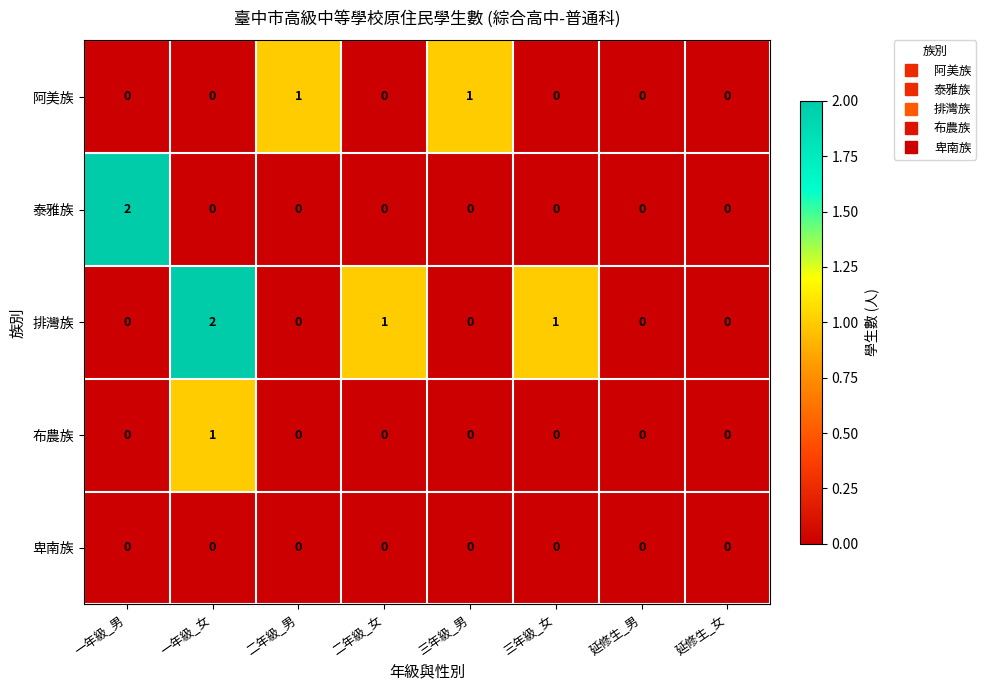

Which category has the highest value in the 布農族 series?

一年級_女